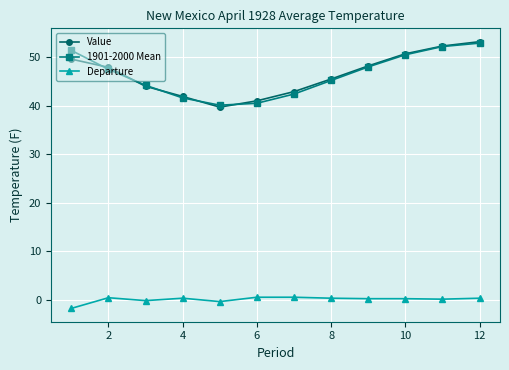

At how many categories does at least one series exceed 3?

12